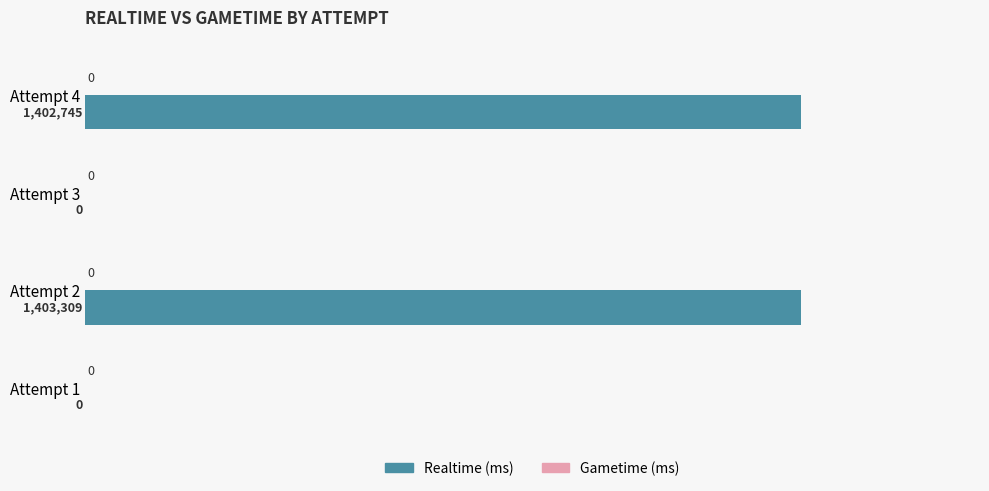

Are the bars horizontal?

Yes